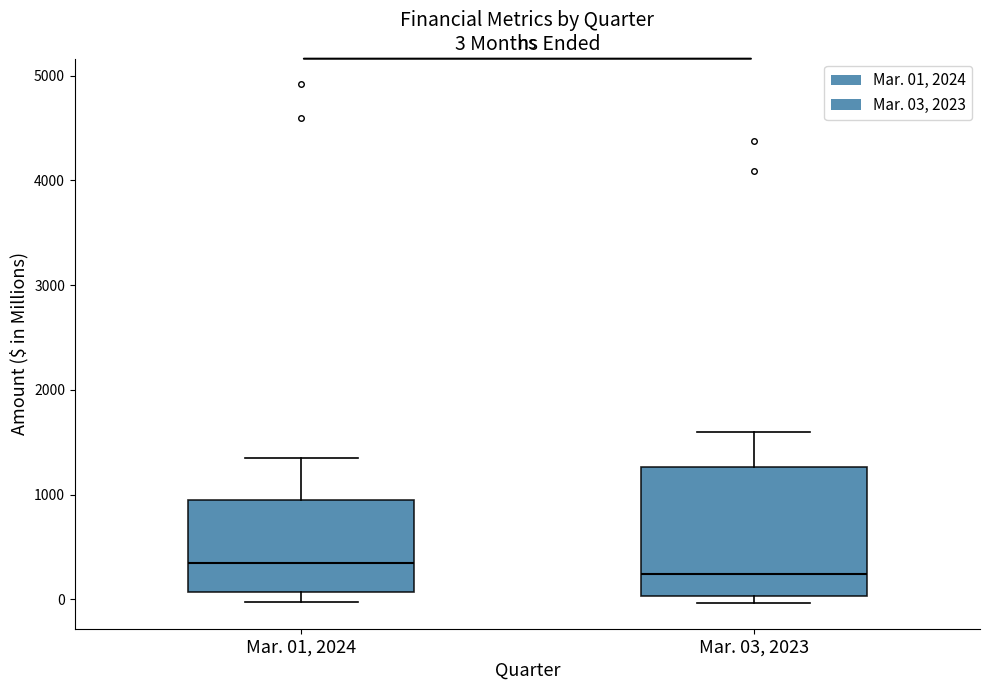

Which box has the highest median line?

Mar. 01, 2024